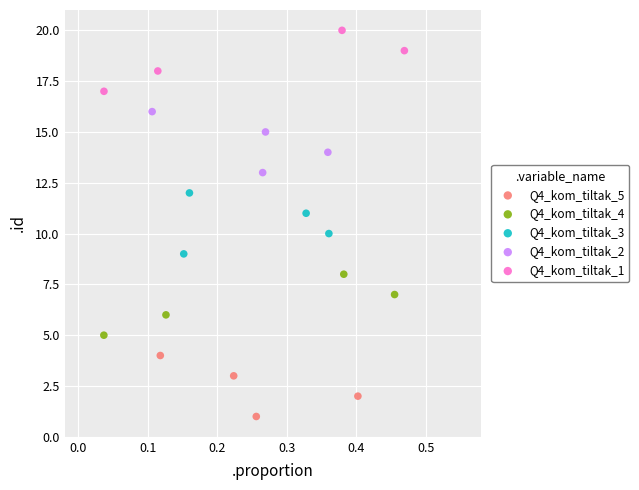

Which series reaches the minimum Y coordinate?

Q4_kom_tiltak_5